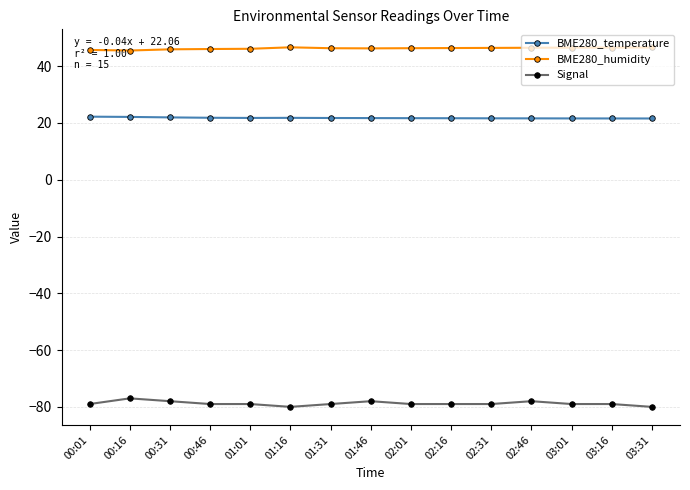

What is the total value across all series at 00:01?

-11.0